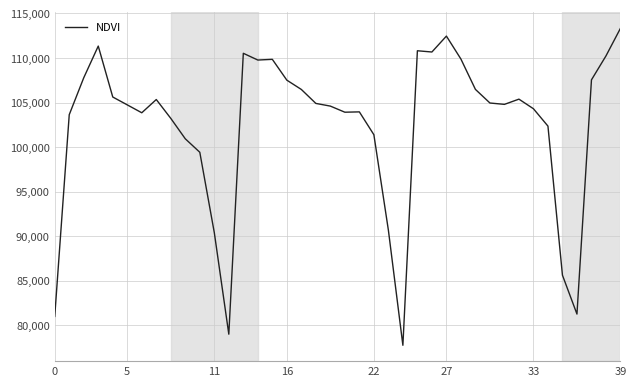

How many lines are shown in the chart?

1